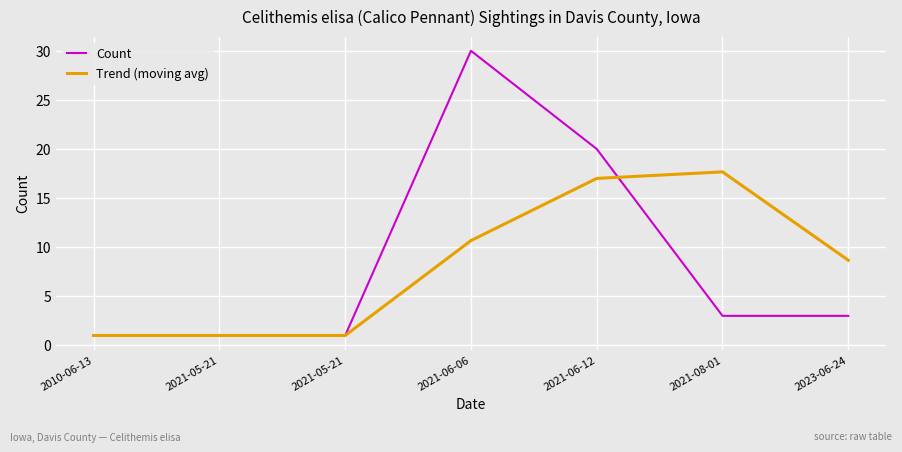

What is the difference between the Trend (moving avg) values at 2021-06-06 and 2023-06-24?

2.0